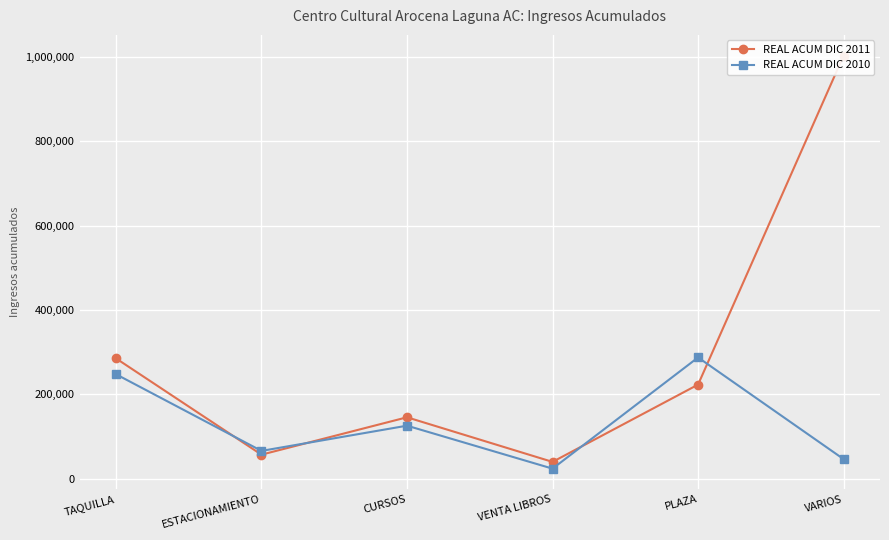

What is the difference between the REAL ACUM DIC 2011 values at VENTA LIBROS and ESTACIONAMIENTO?

17154.3